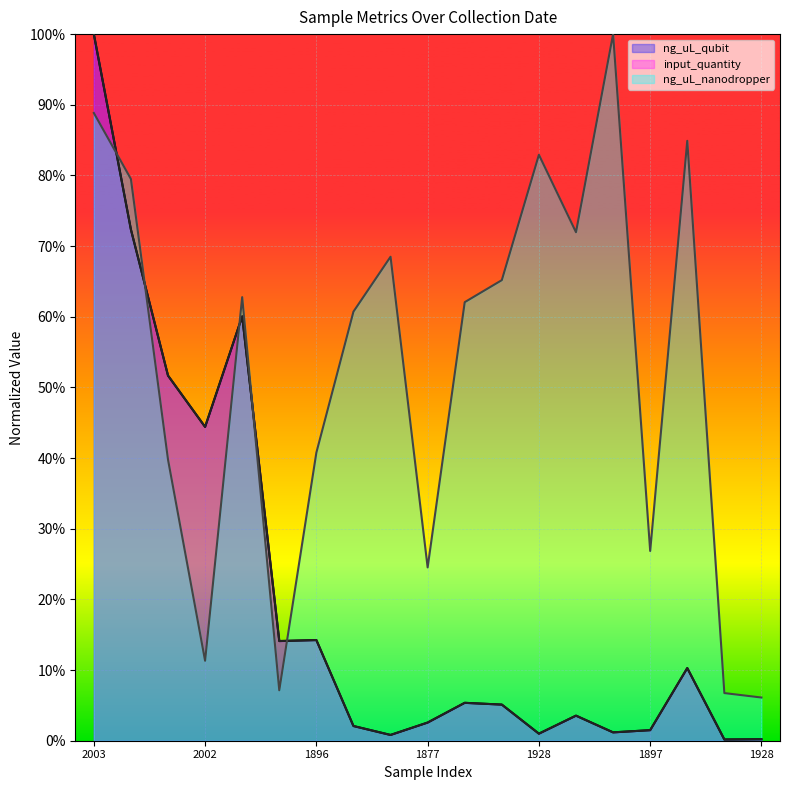

At 1913, list the series in order from smallest to largest.

input_quantity, ng_uL_qubit, ng_uL_nanodropper